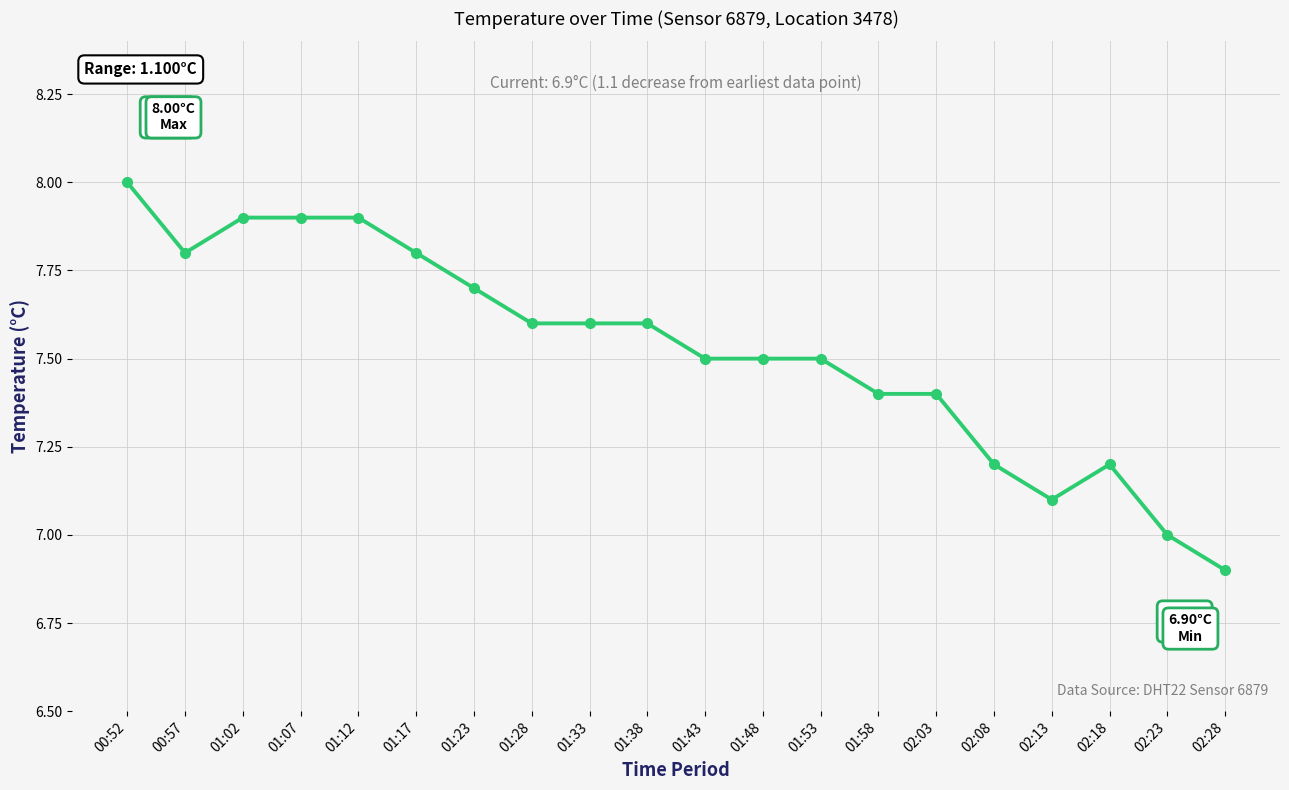

What is the difference between the values at 00:57 and 01:02?

0.1